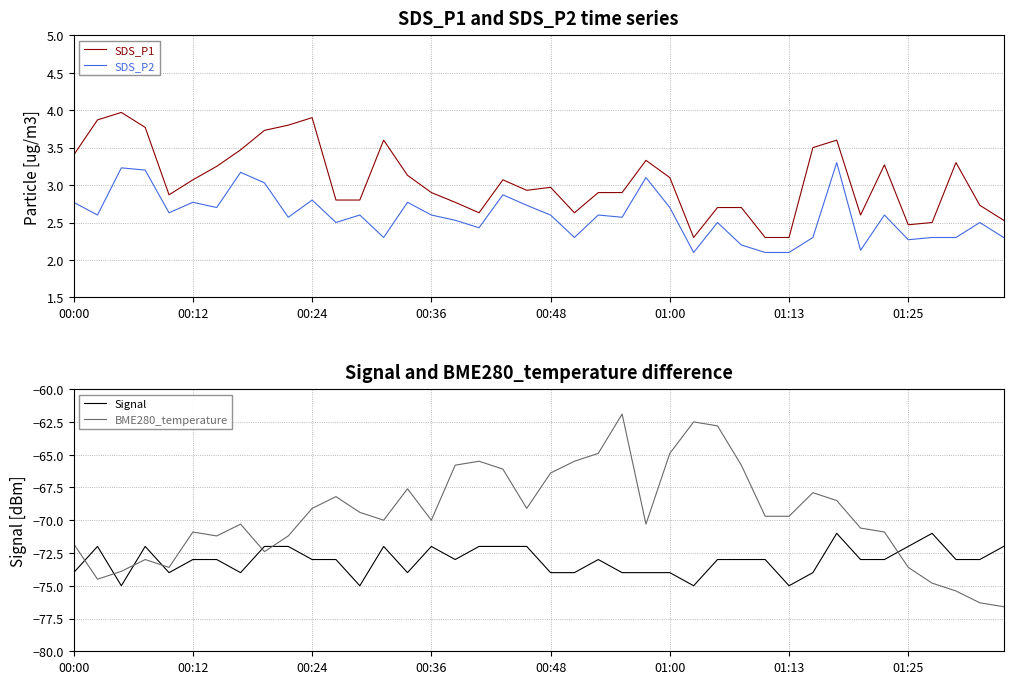

Is the value of SDS_P1 at 00:12 greater than the value of SDS_P2 at 00:00?

Yes